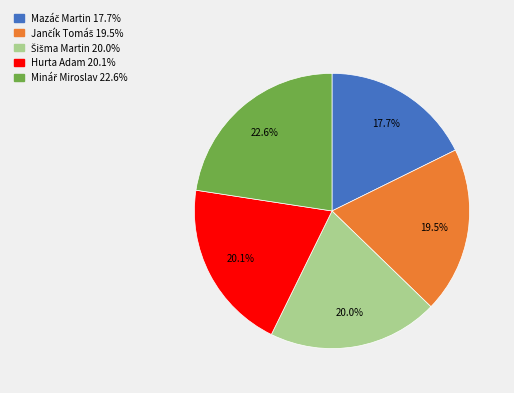

What percentage is NOT represented by Hurta Adam?

79.9%